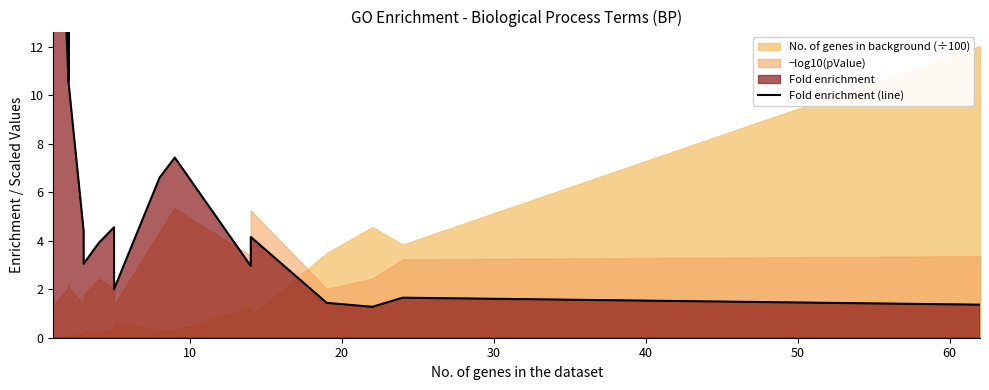

The chart shows a value of 7.0 at 15. True or false?

False